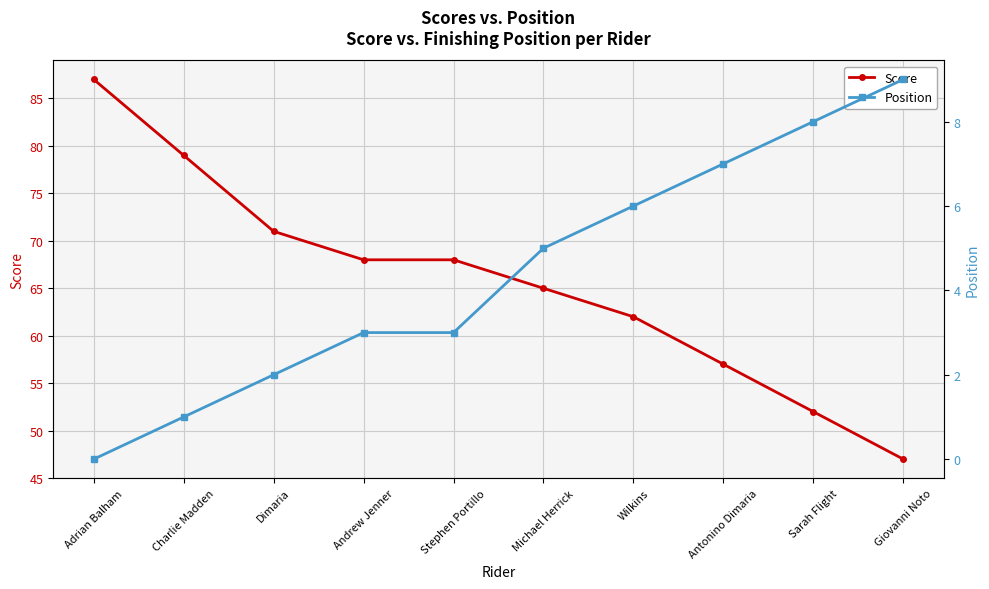

Count the Position values in the range 2 to 7.

6